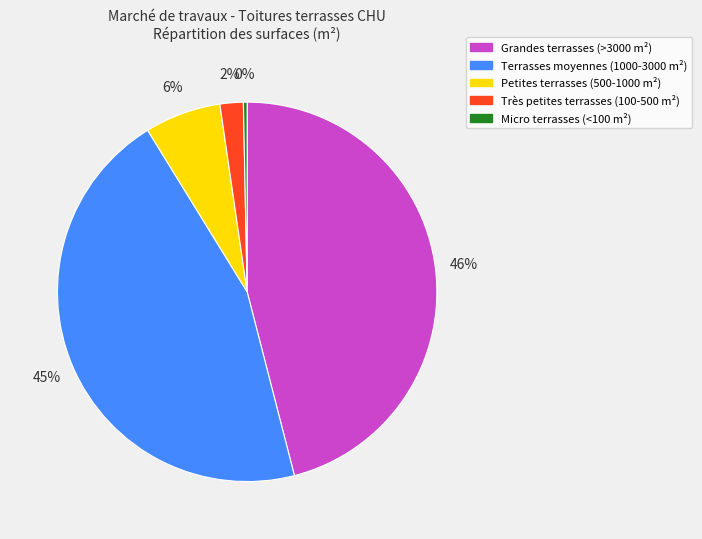

Count the number of slices in the pie.

5